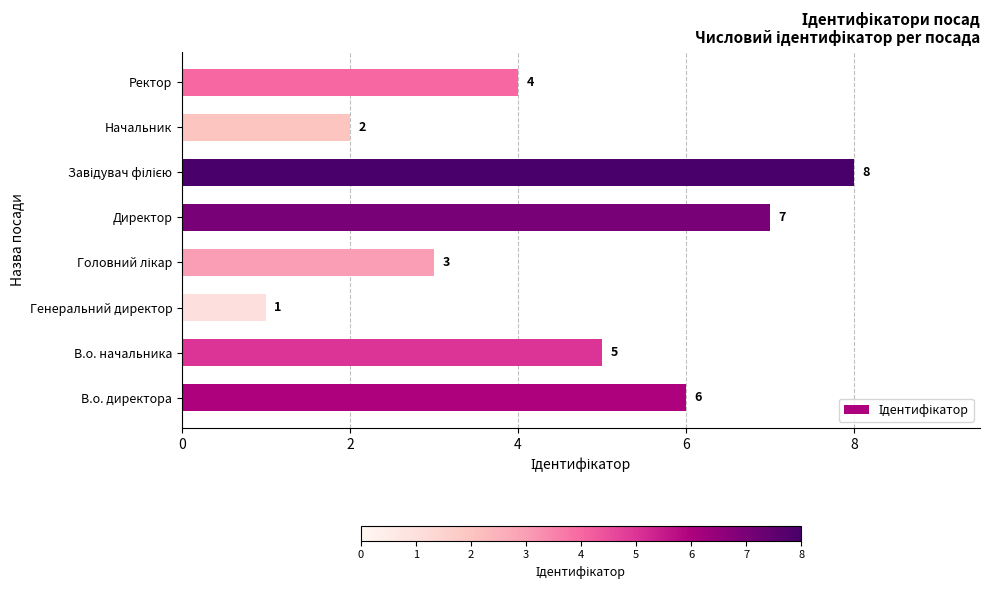

Are the bars horizontal?

Yes